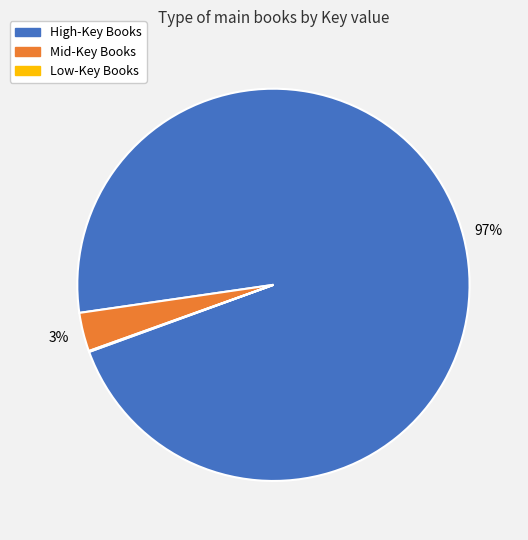

Is there any slice that represents more than half of the pie?

Yes